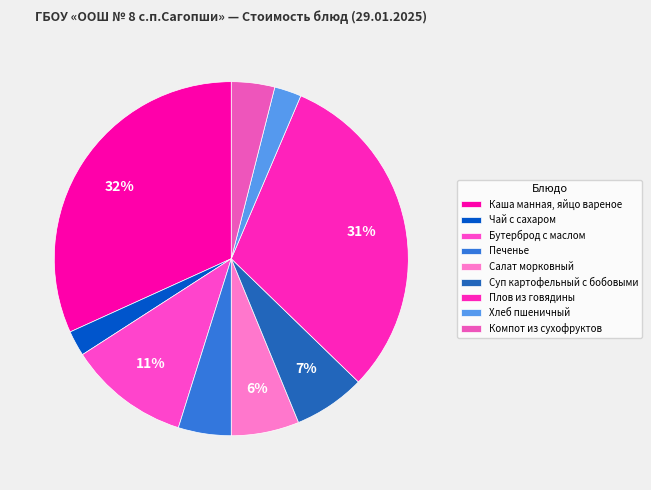

Is it true that Компот из сухофруктов is 4% of the pie?

True